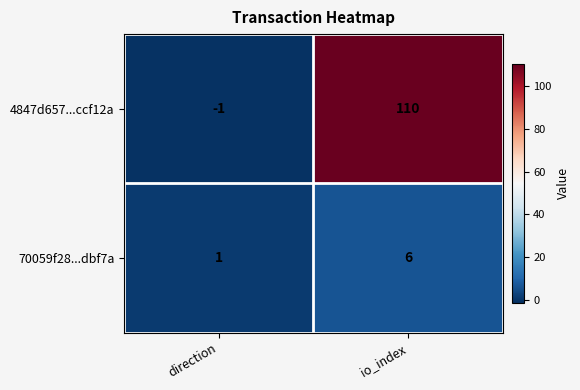

Rank the series at io_index from lowest to highest value.

70059f28...dbf7a, 4847d657...ccf12a